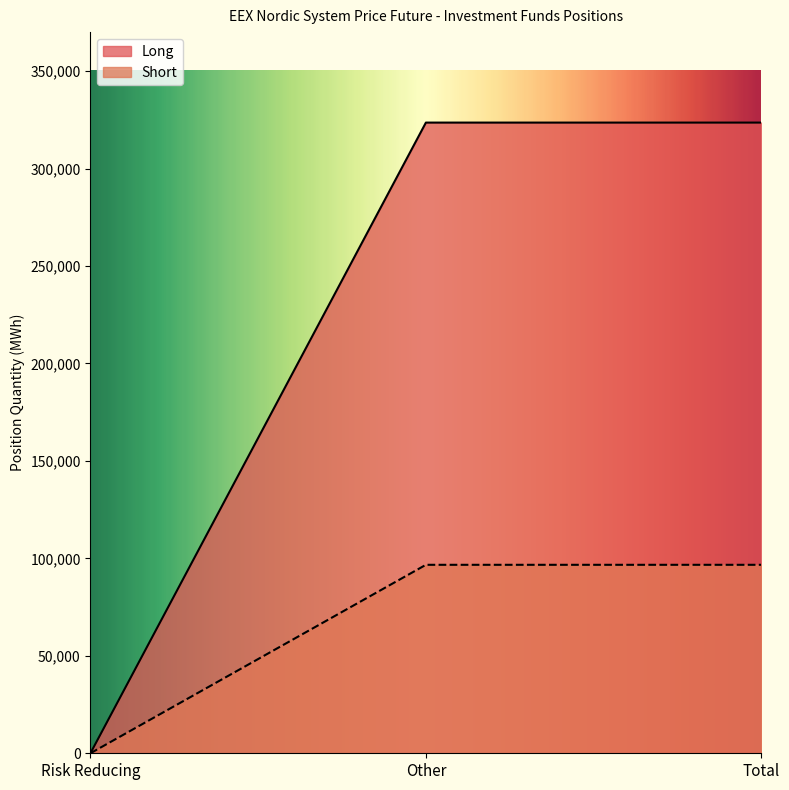

True or false: Short and Long cross at least once.

False